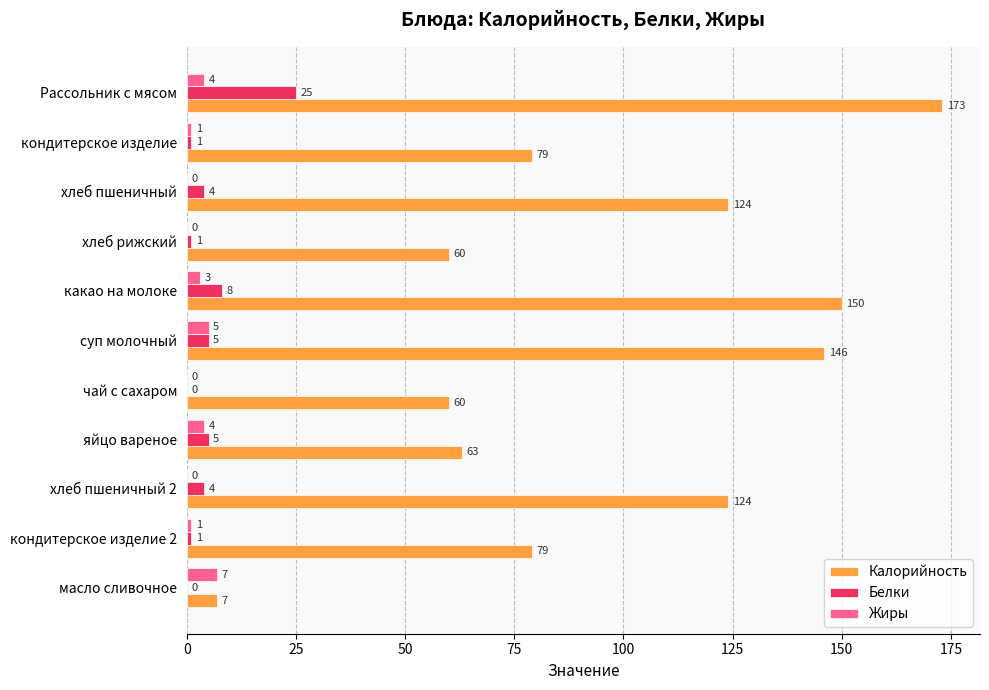

What is the highest value of the Жиры series?

7